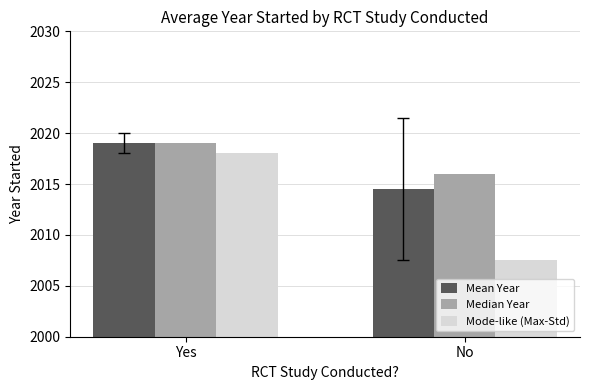

What position from the left is Yes?

1